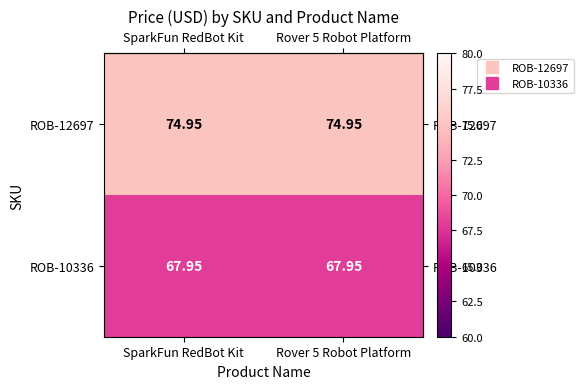

Is the value of ROB-12697 at SparkFun RedBot Kit greater than the value of ROB-10336 at SparkFun RedBot Kit?

Yes